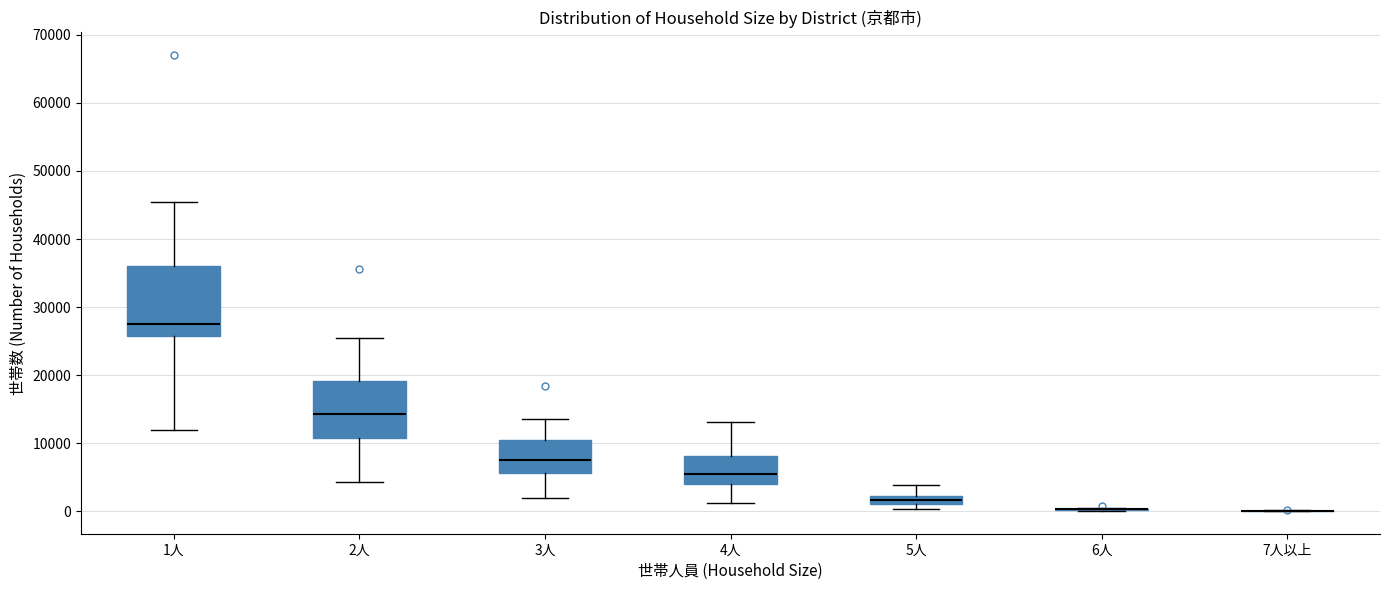

Where is the lower edge of the box for 3人 on the y-axis? The values are not printed on the chart, so give them approximately, as read against the axis.

6000